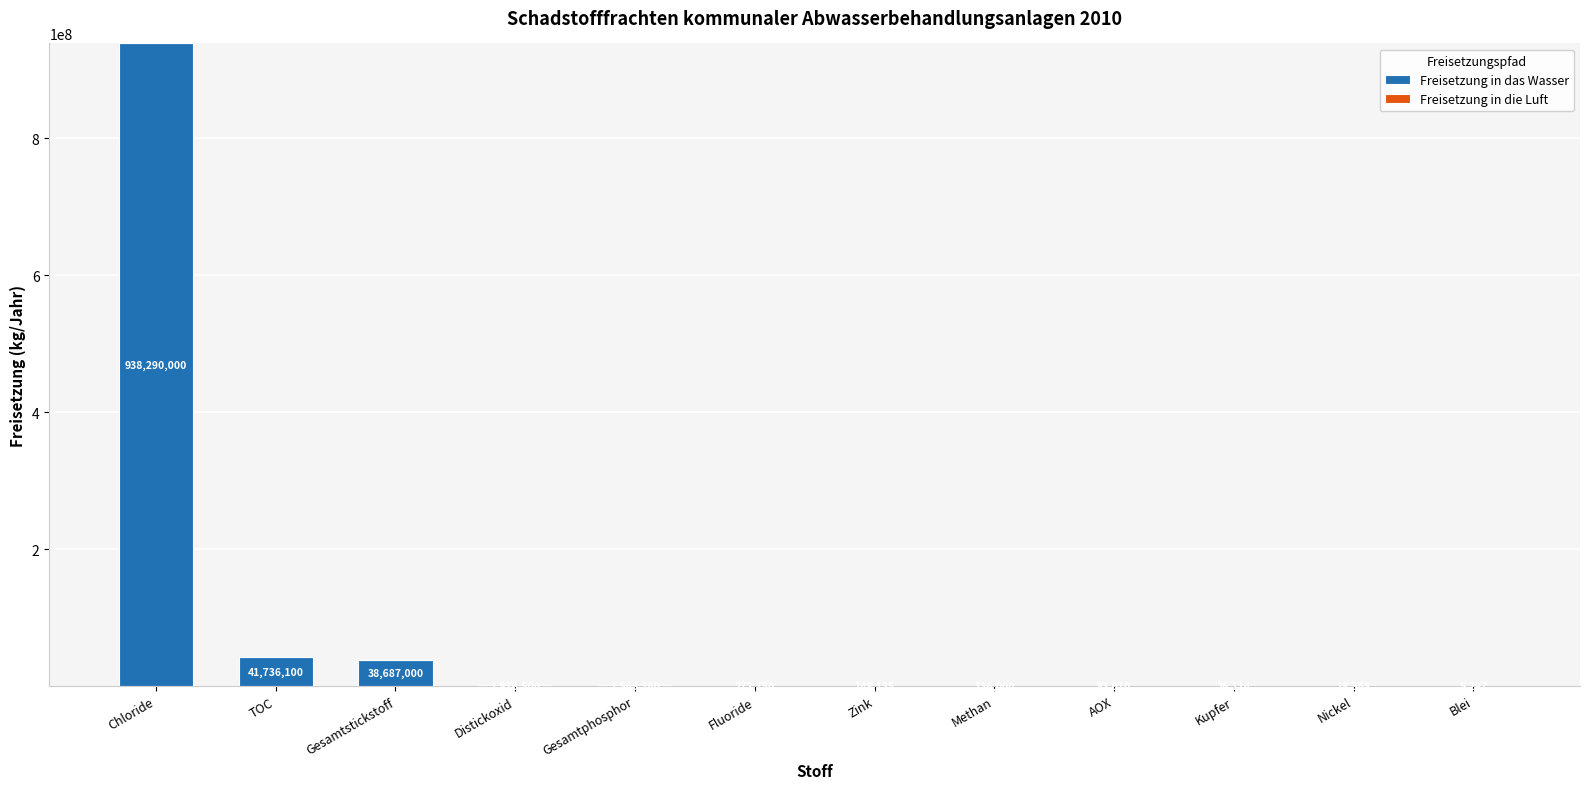

At which label does Freisetzung in das Wasser first exceed 148135?

Chloride